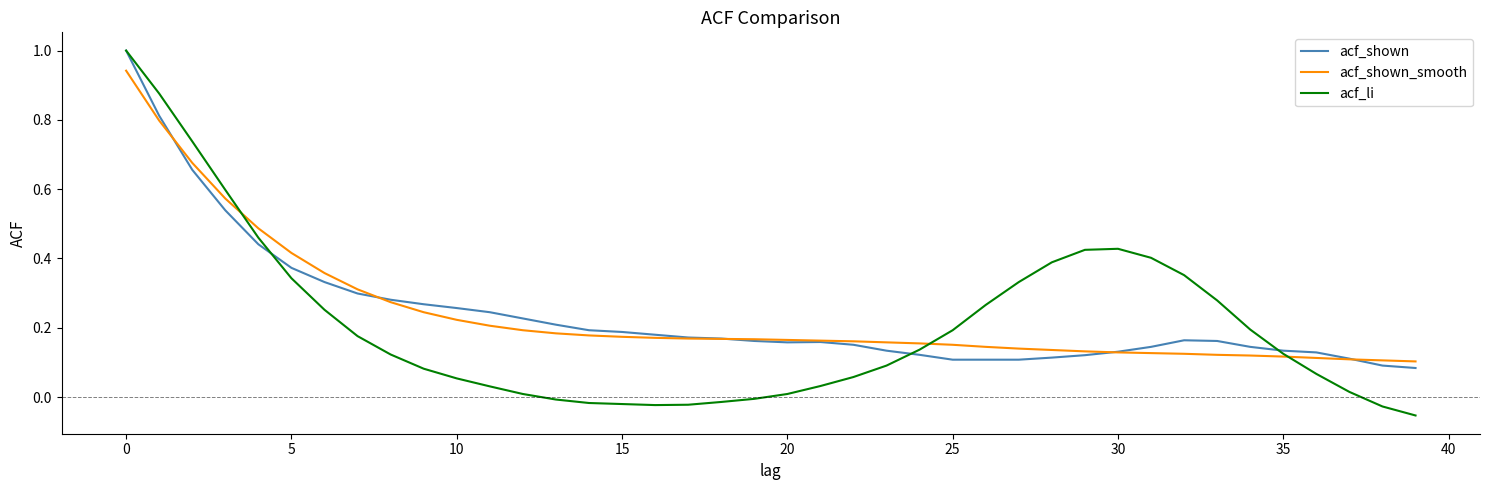

What is the maximum value for acf_shown?

1.0